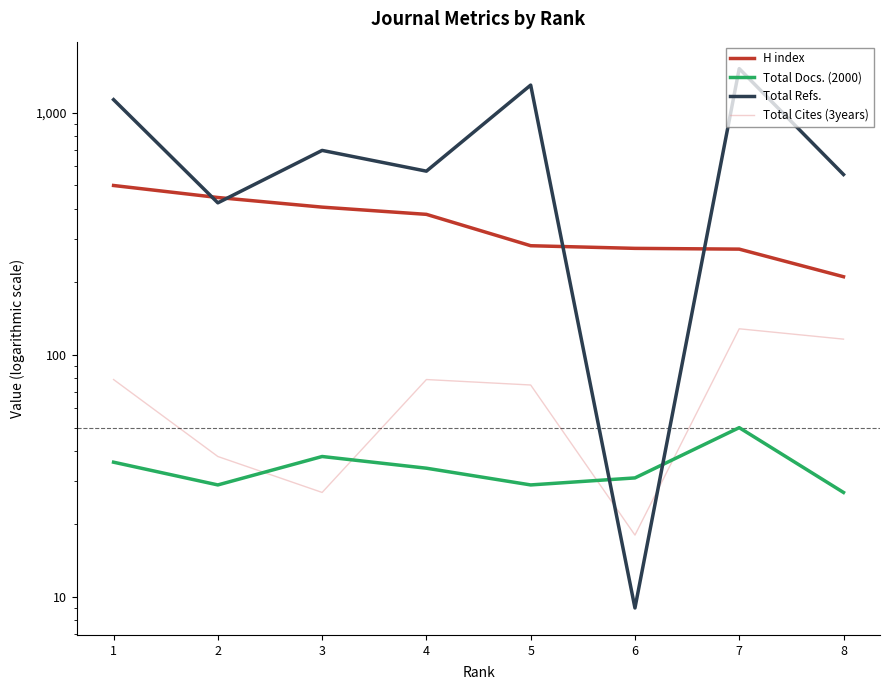

At which label does H index first exceed 380?

1